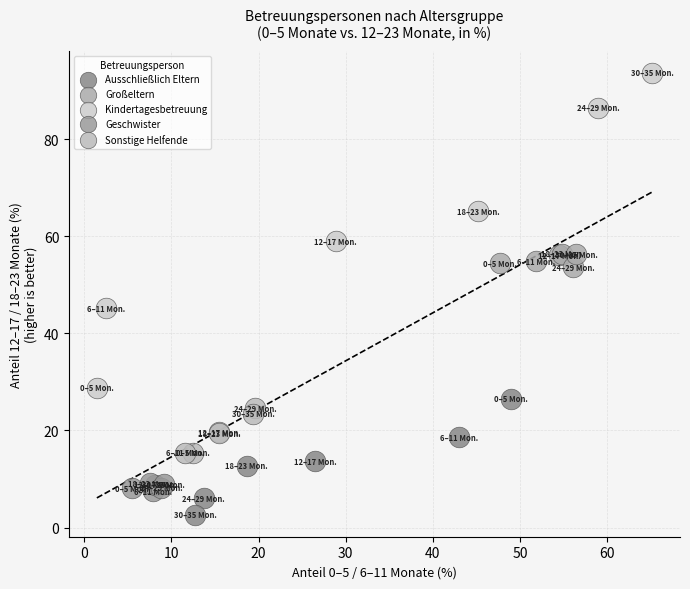

Which series contains the highest Y value?

Kindertagesbetreuung